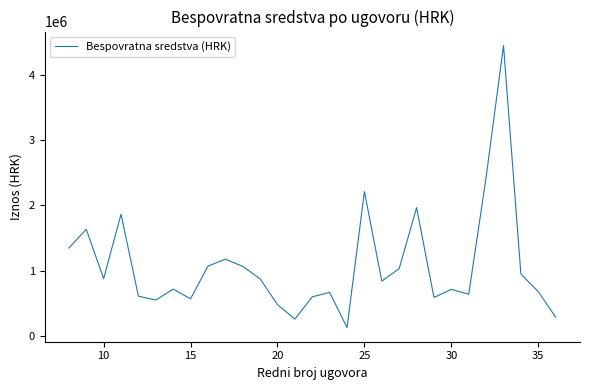

Is this an area chart (filled region under the line)?

No